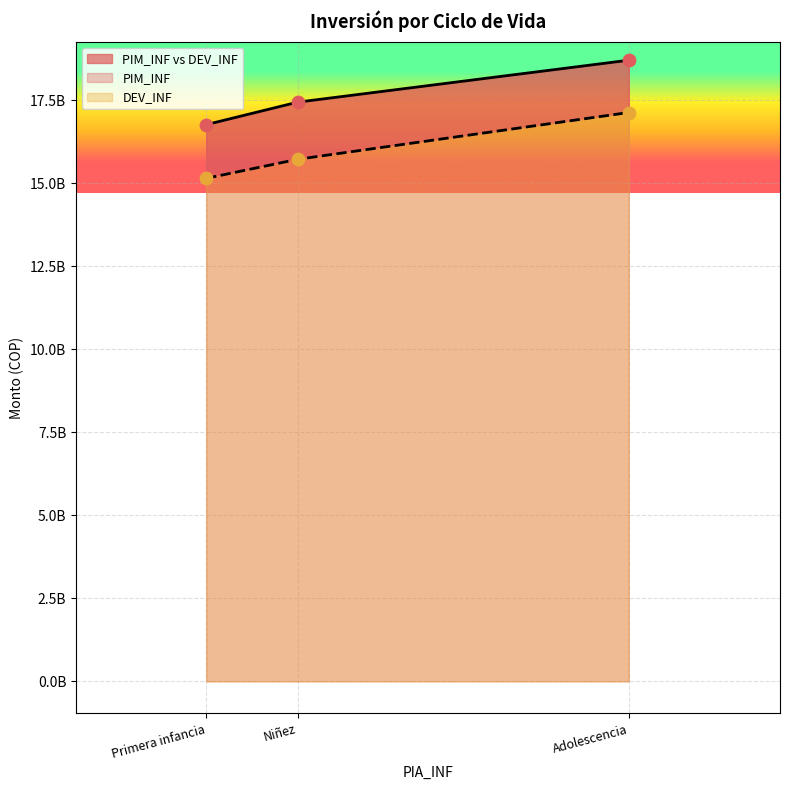

Is the value of DEV_INF at Niñez greater than the value of PIM_INF at Niñez?

No